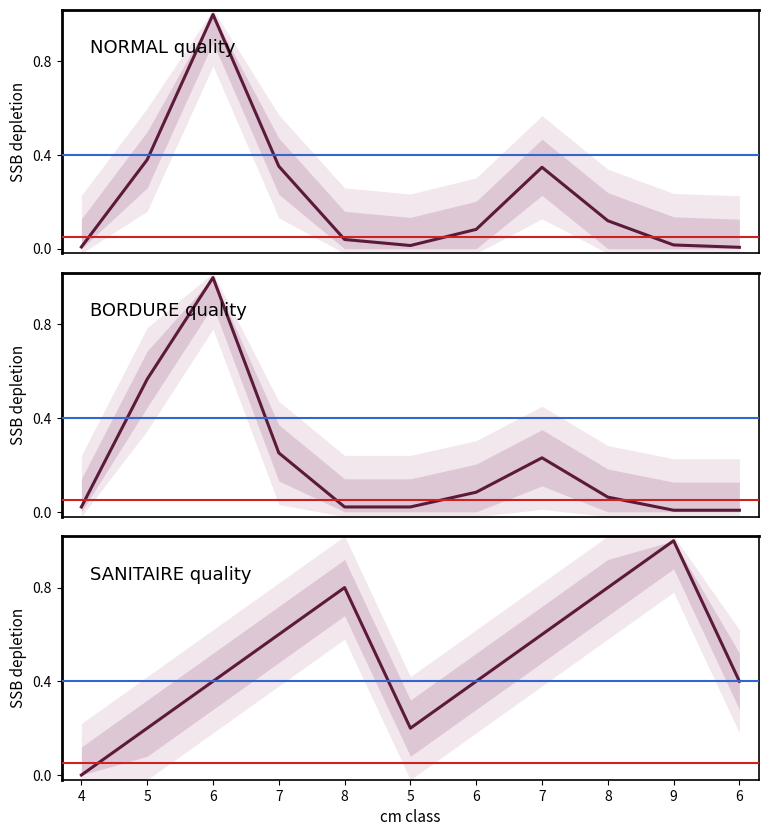

At which category does the chart reach its peak across all series?

6